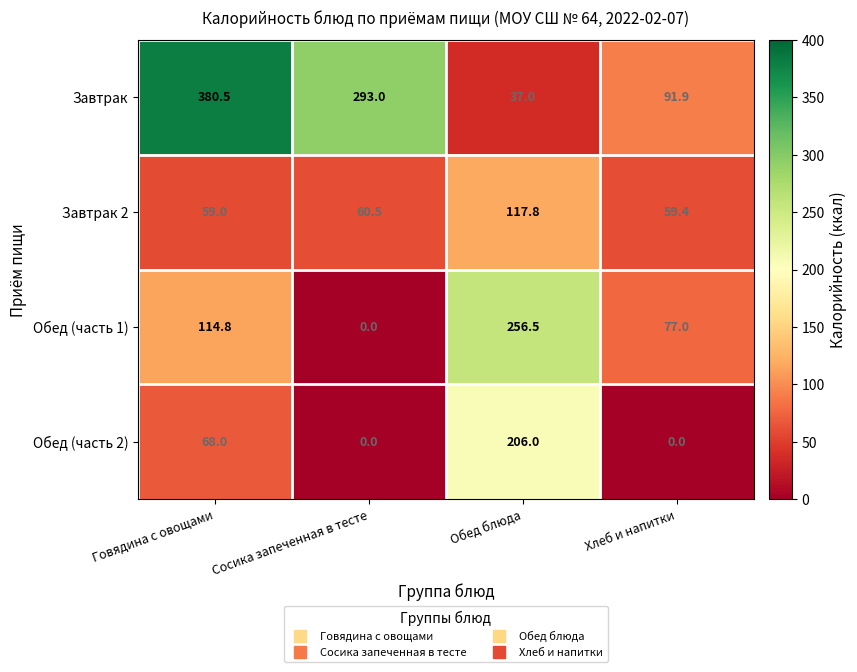

Which category has the lowest value in the Обед (часть 1) series?

Сосика запеченная в тесте